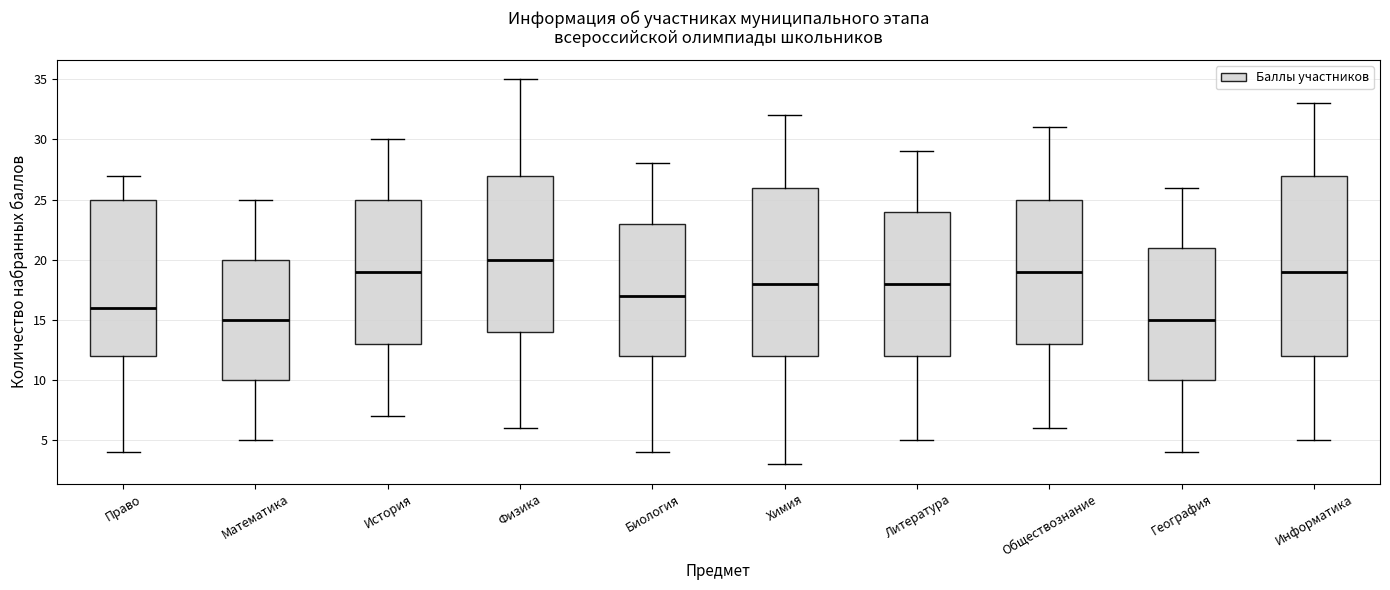

Reading left to right, transcribe this box plot: for each box, give where its median line is, the range the box spans, and where its two whiskers end, as read against the y-axis. The values are not printed on the chart, so give them approximately, as read against the axis.

Право: median 16, box 12 to 25, whiskers 4 to 27
Математика: median 15, box 10 to 20, whiskers 5 to 25
История: median 19, box 13 to 25, whiskers 7 to 30
Физика: median 20, box 14 to 27, whiskers 6 to 35
Биология: median 17, box 12 to 23, whiskers 4 to 28
Химия: median 18, box 12 to 26, whiskers 3 to 32
Литература: median 18, box 12 to 24, whiskers 5 to 29
Обществознание: median 19, box 13 to 25, whiskers 6 to 31
География: median 15, box 10 to 21, whiskers 4 to 26
Информатика: median 19, box 12 to 27, whiskers 5 to 33